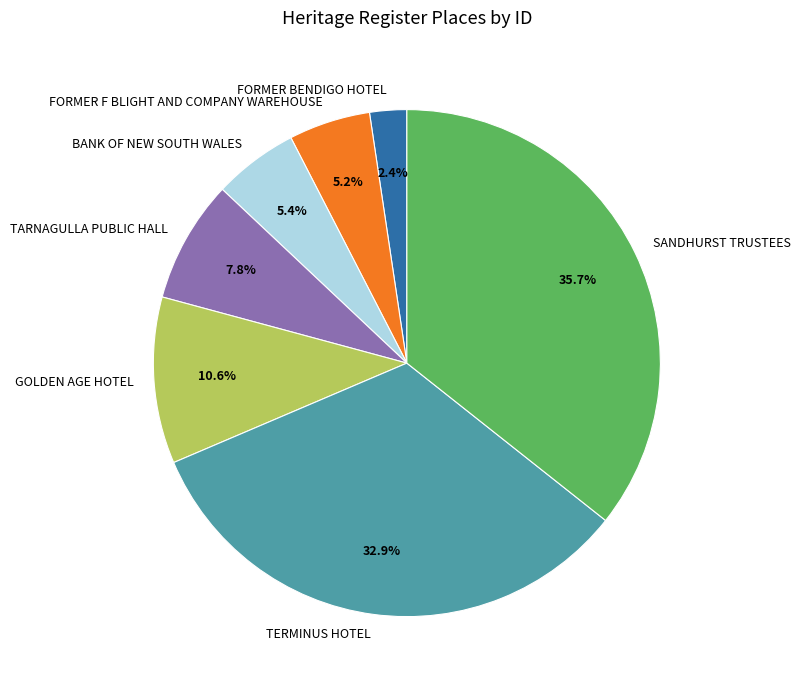

What is the largest slice in the pie chart?

SANDHURST TRUSTEES